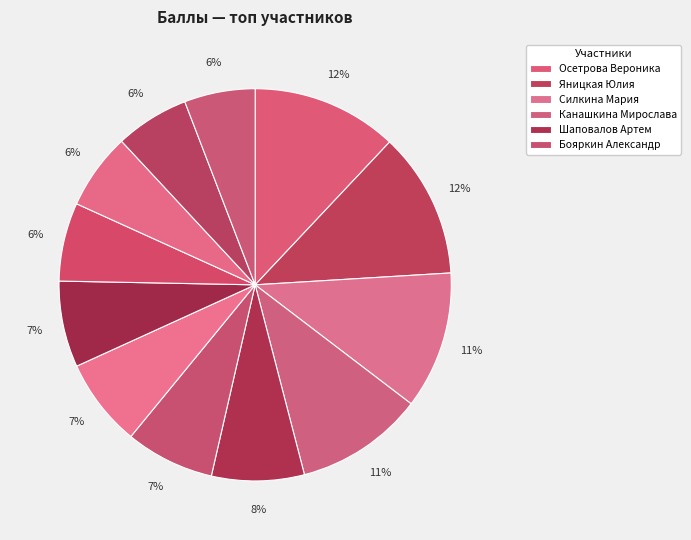

Which category has the biggest portion of the pie?

Осетрова Вероника